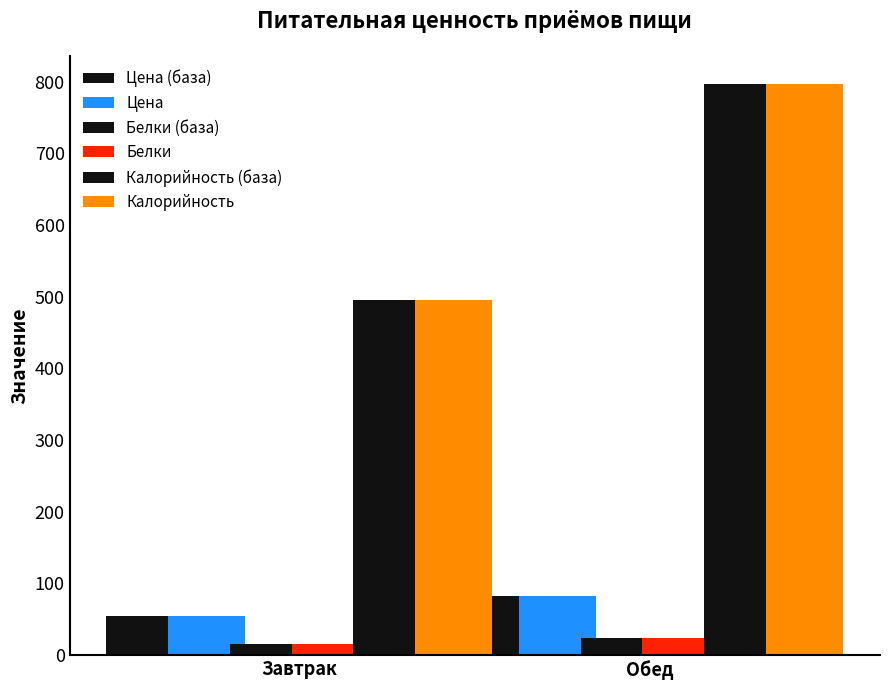

What value does the Белки series have at Обед?

24.5